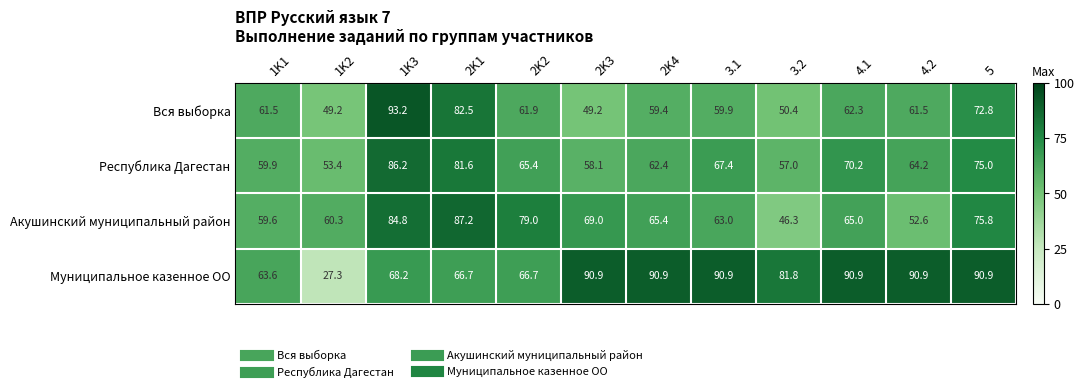

What is the difference between the highest and lowest values at 2K1?

20.5